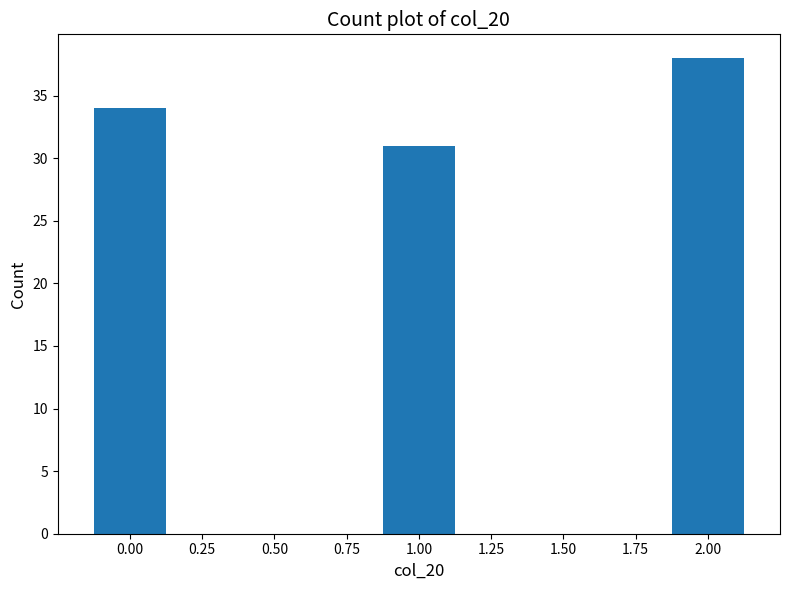

Reading right to left, list all the values displayed in this chart.

38	31	34